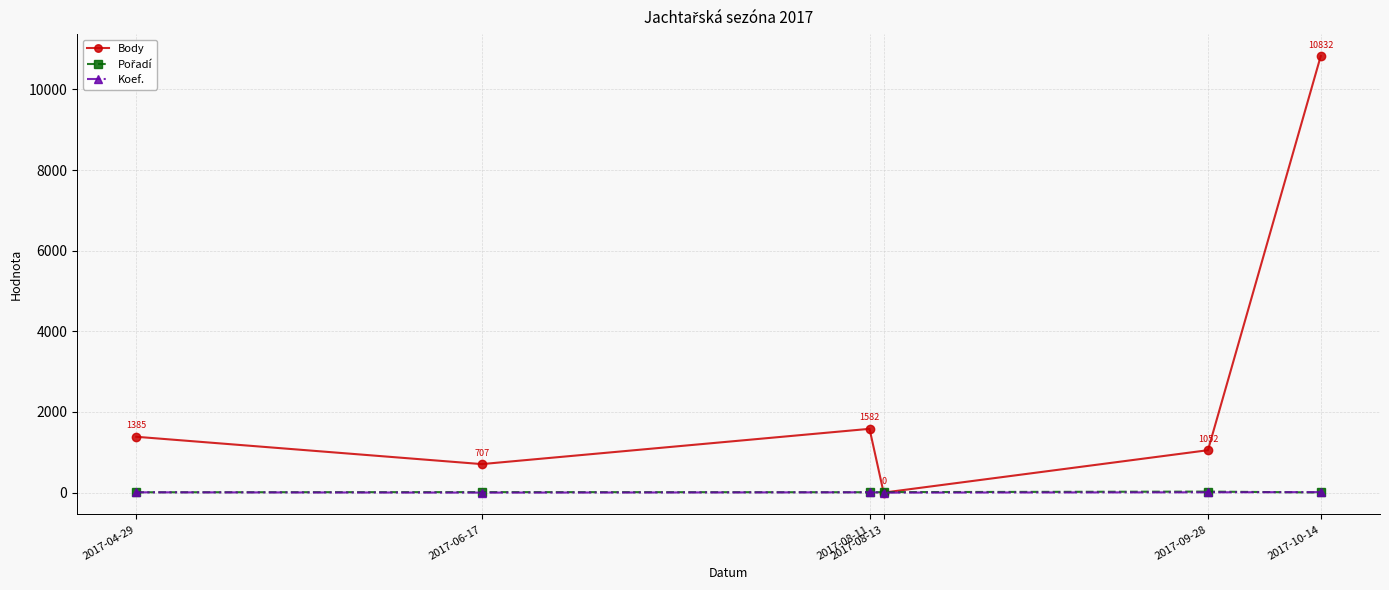

What is the maximum value shown in the chart?

10832